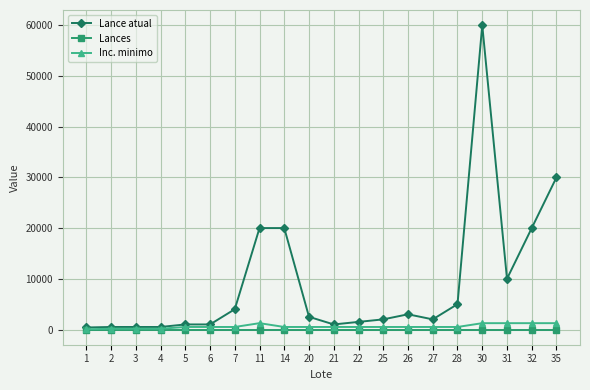

Which series has the widest spread of values?

Lance atual